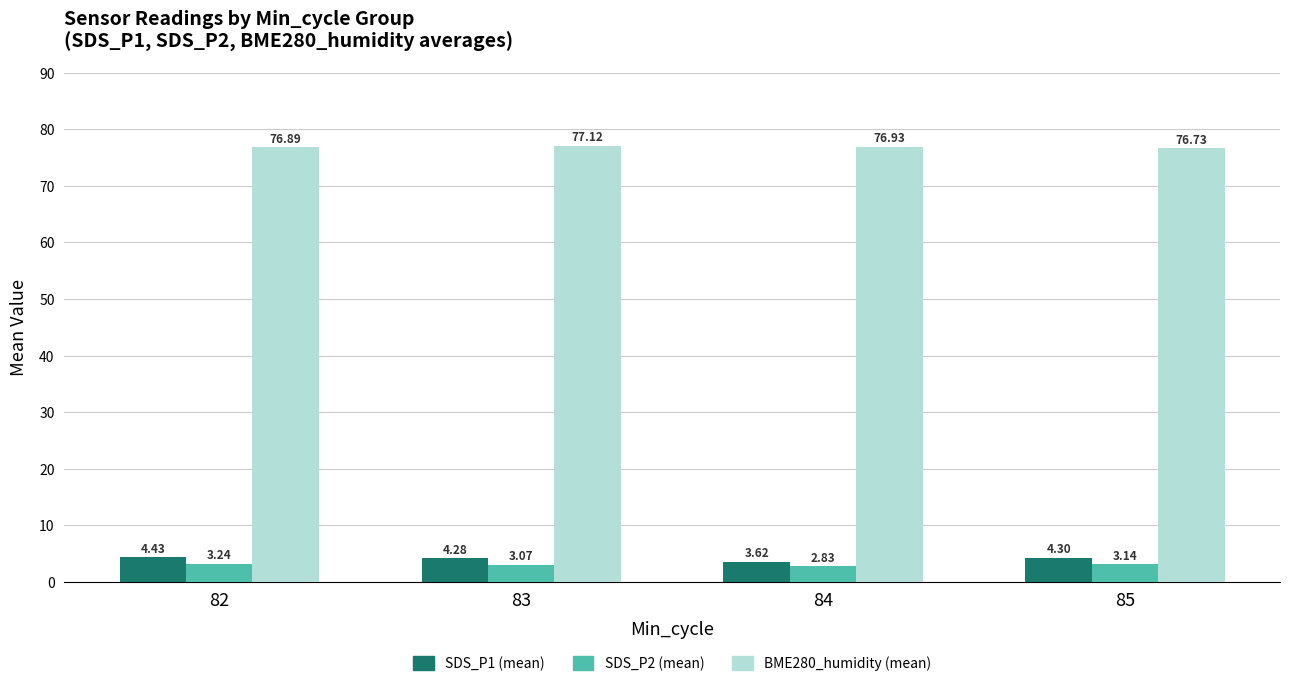

Which category has the highest value across all series?

83